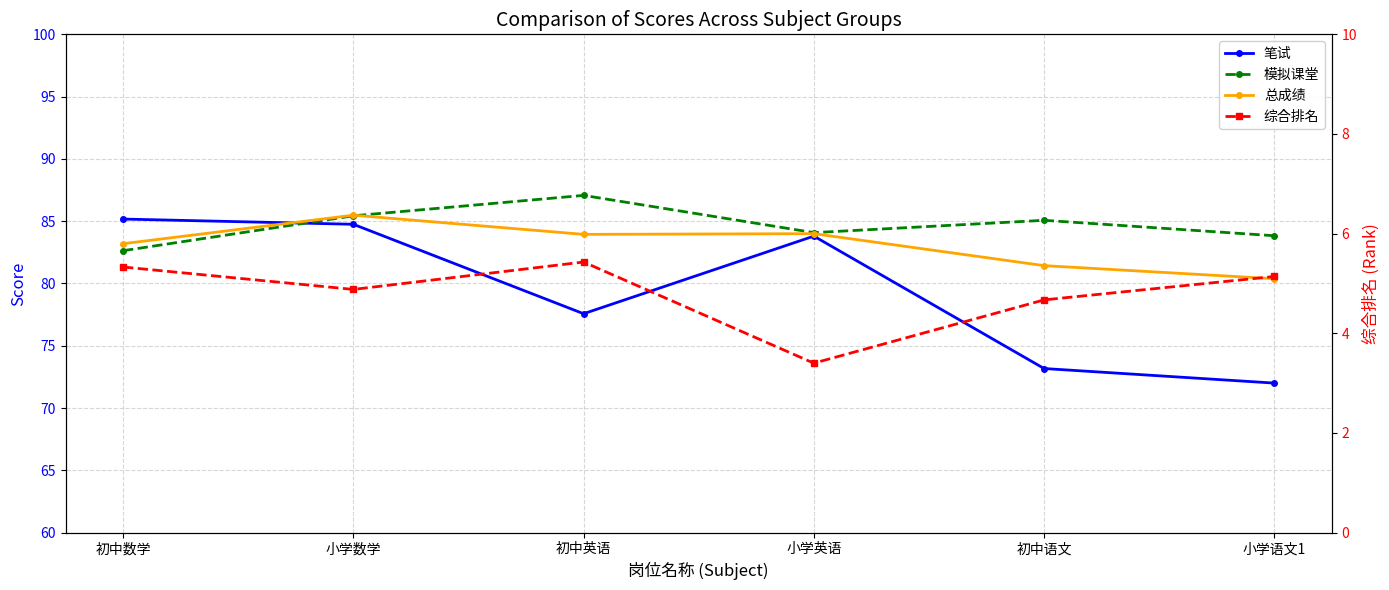

Is the value of 总成绩 at 初中英语 greater than the value of 模拟课堂 at 初中语文?

No